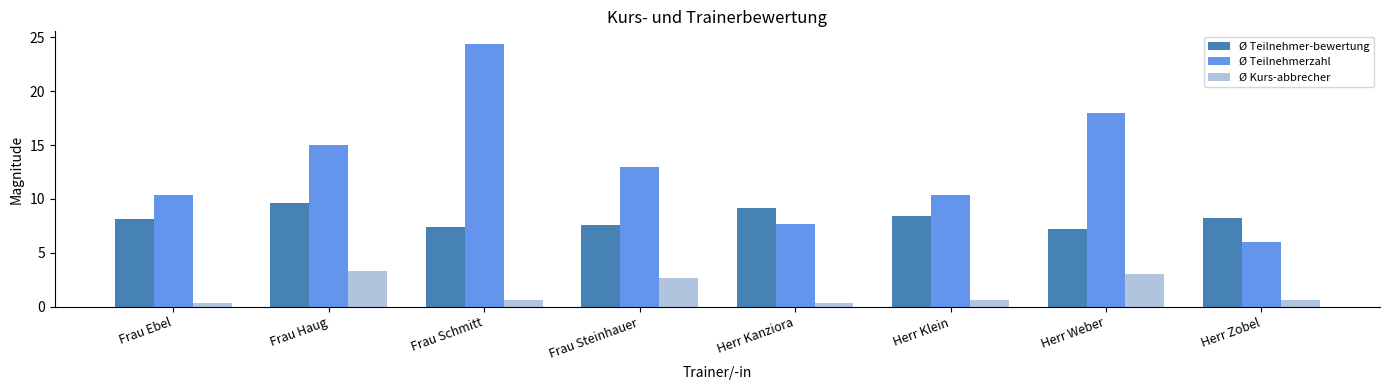

How many distinct data groups are displayed?

3